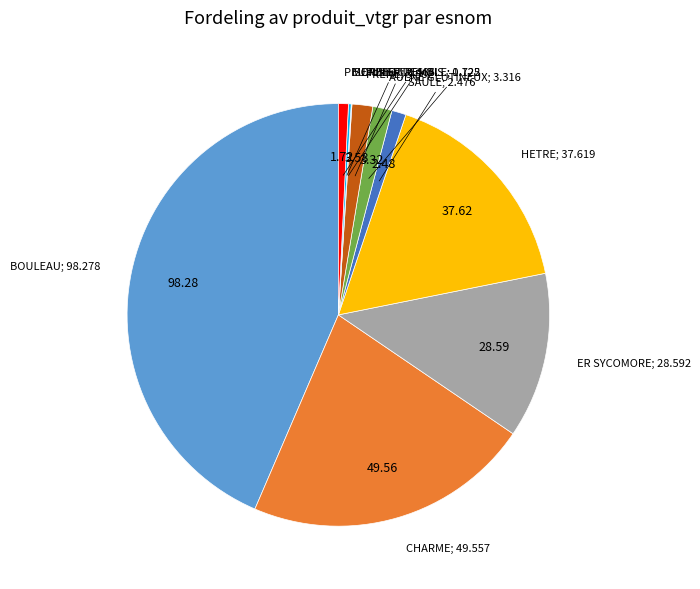

Approximately how many times larger is the value at AULNE GLUTINEUX; 3.316 compared to SAULE; 2.476?

1.3